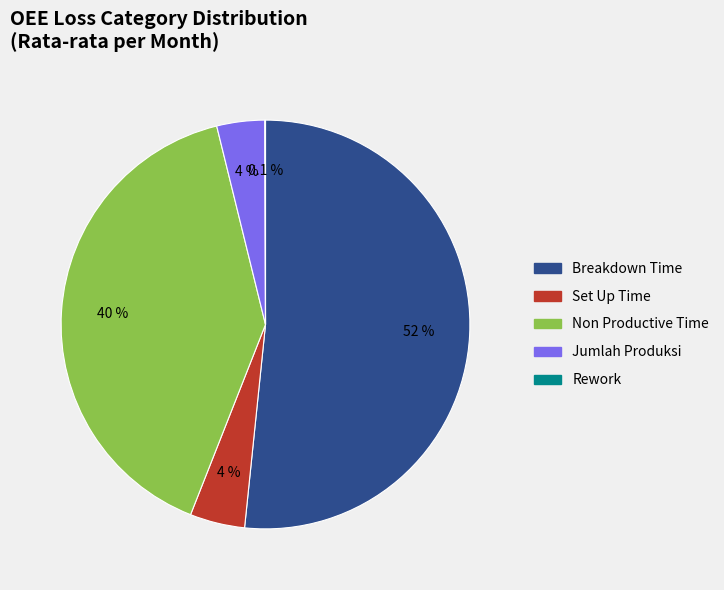

Does any single category account for the majority?

Yes